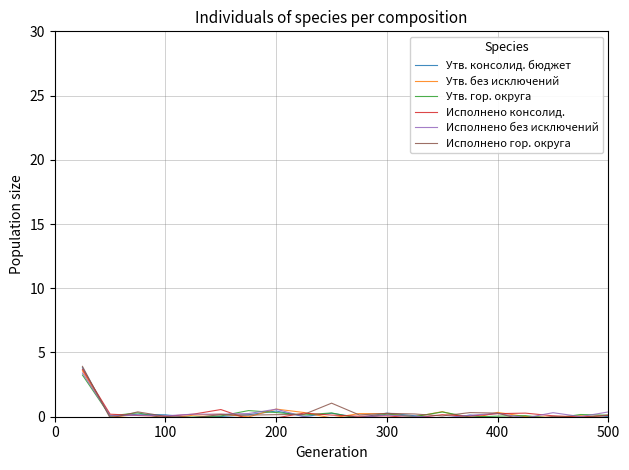

What is the highest value of the Исполнено консолид. series?

3.7